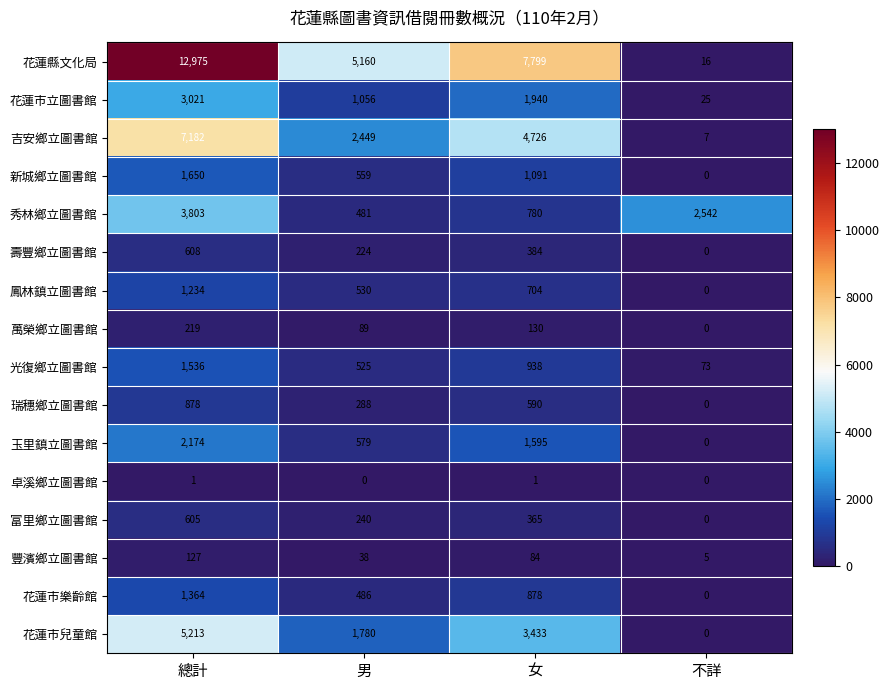

True or false: 花蓮市立圖書館 has a value of 36 at 不詳.

False